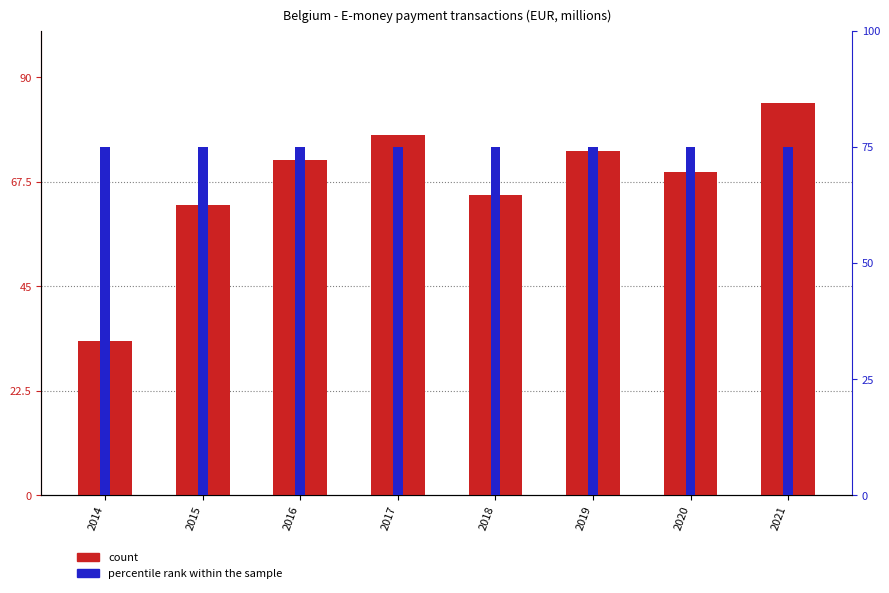

Is the value of percentile rank within the sample at 2020 greater than the value of count at 2017?

No